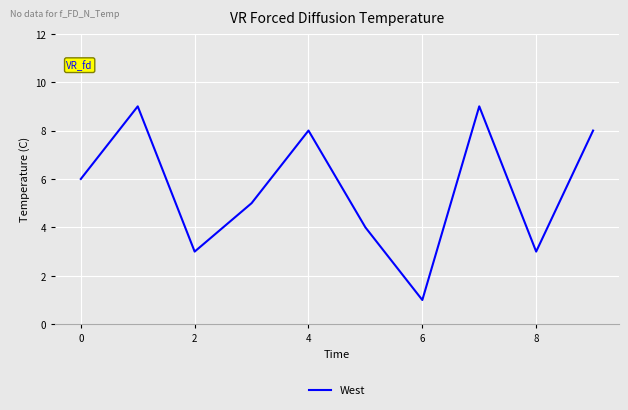

What is the difference between the maximum and minimum values?

8